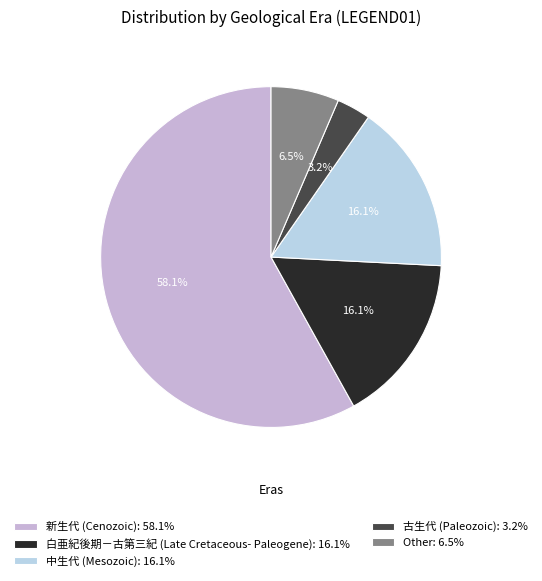

How many segments does this pie chart have?

5